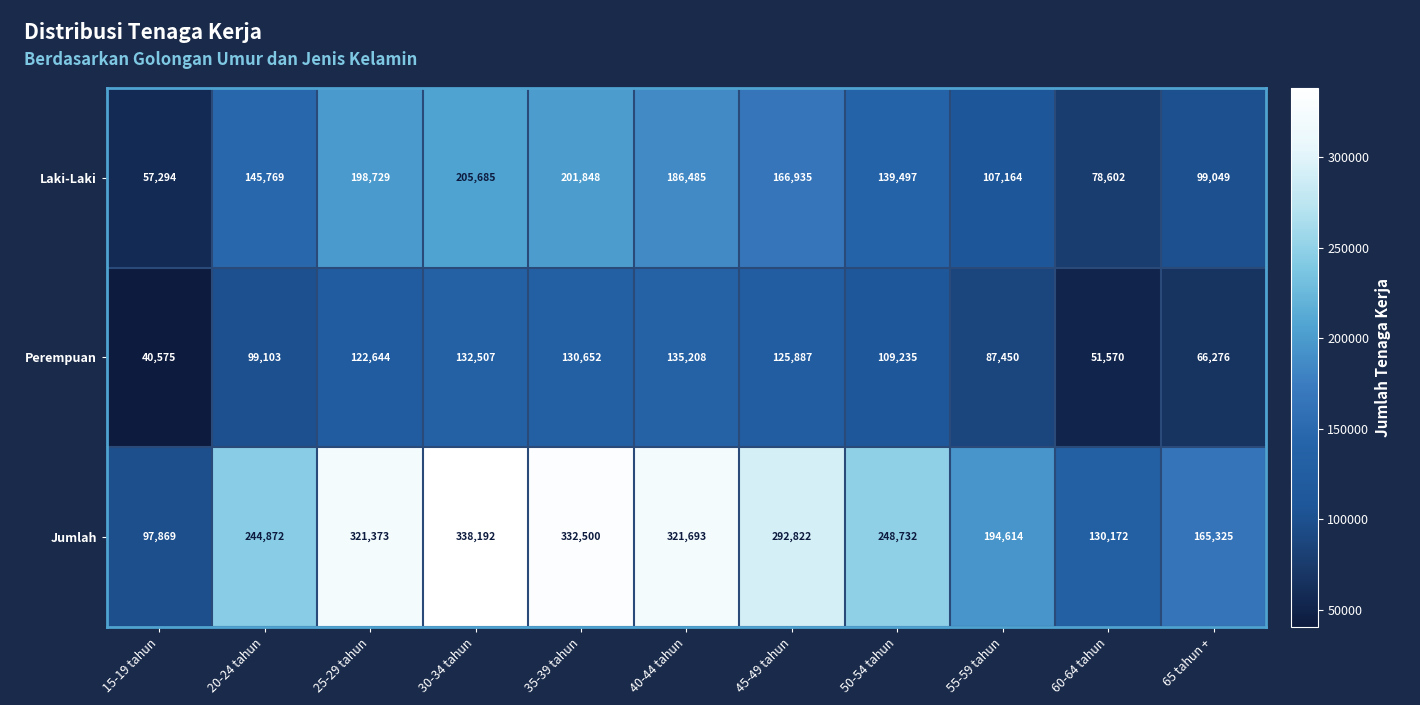

List the series in order of their peak value, lowest first.

Perempuan, Laki-Laki, Jumlah